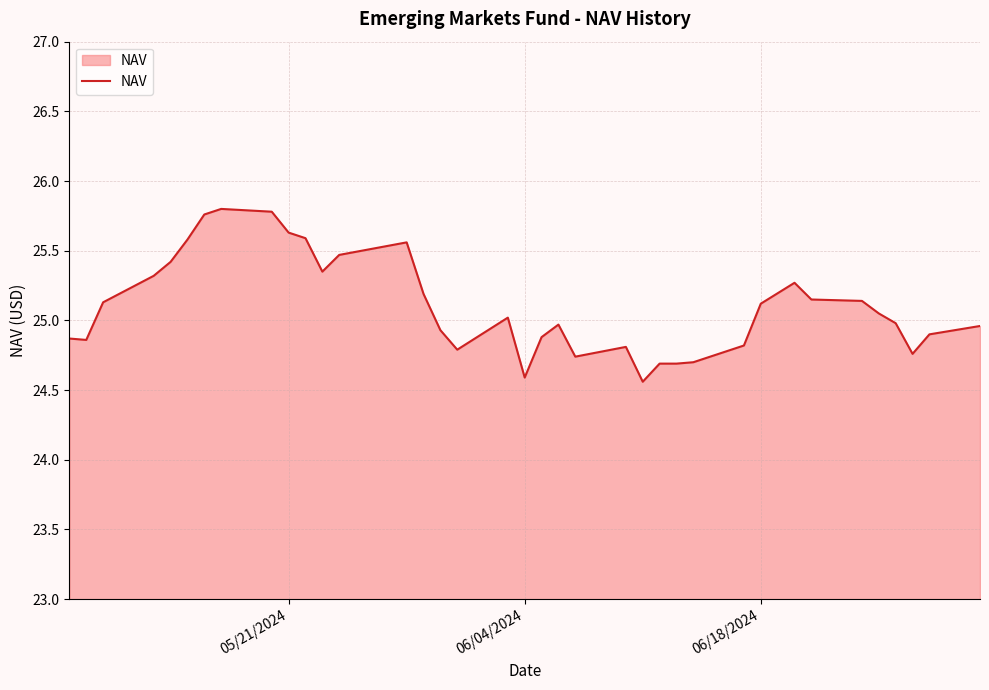

What is the maximum value shown in the chart?

25.8